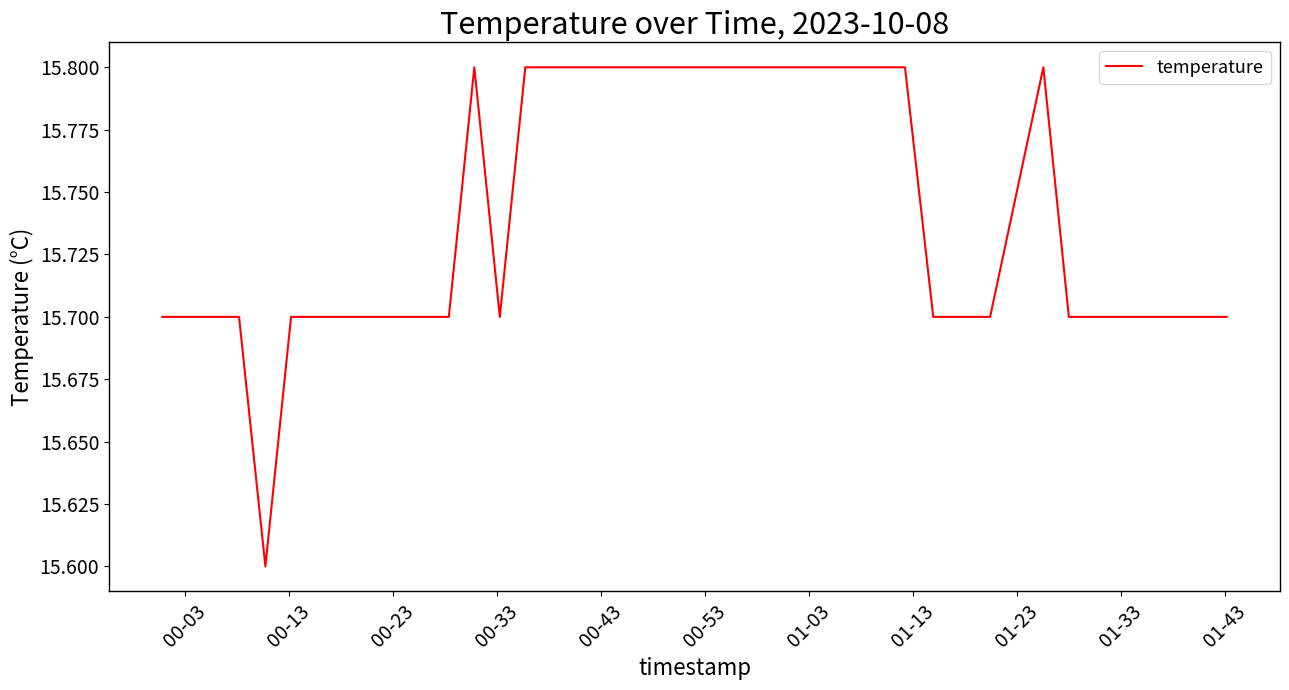

What is the greatest value displayed?

15.8